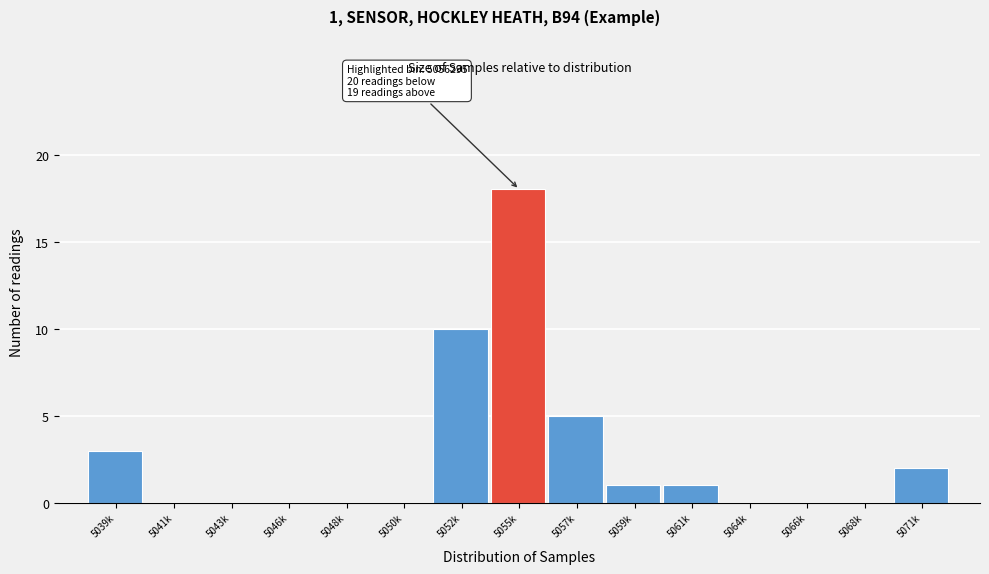

Reading left to right, transcribe all the data shown in this chart.

5039k=3	5041k=0	5043k=0	5046k=0	5048k=0	5050k=0	5052k=10	5055k=18	5057k=5	5059k=1	5061k=1	5064k=0	5066k=0	5068k=0	5071k=2